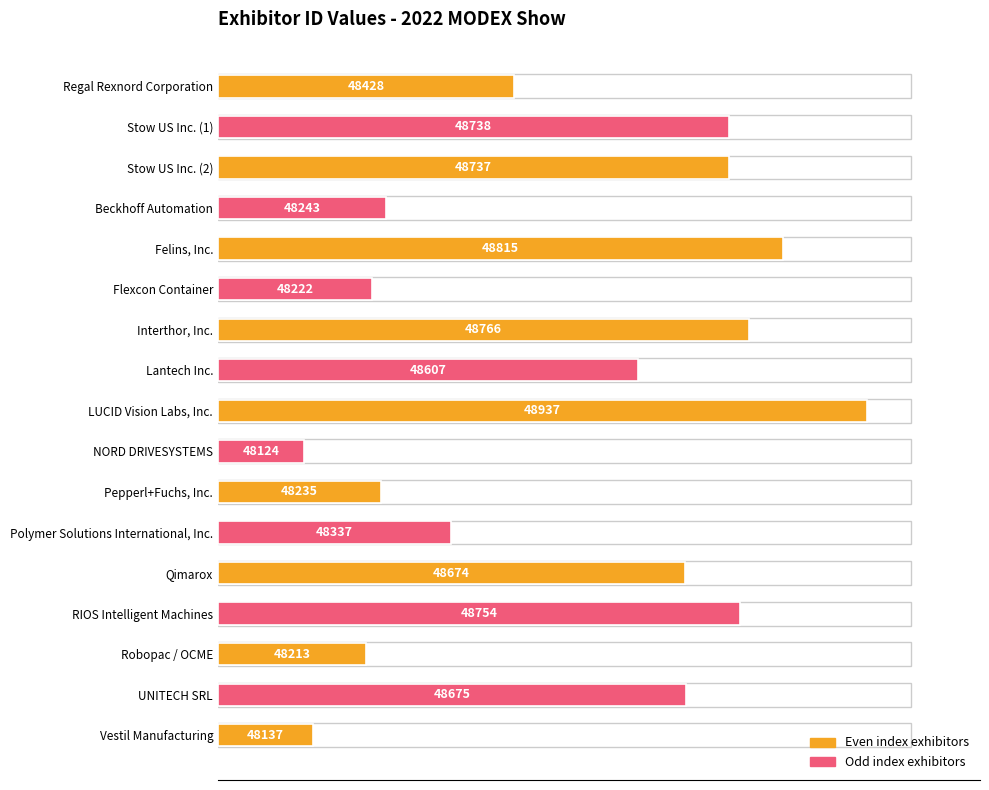

How many categories are shown in the chart?

17